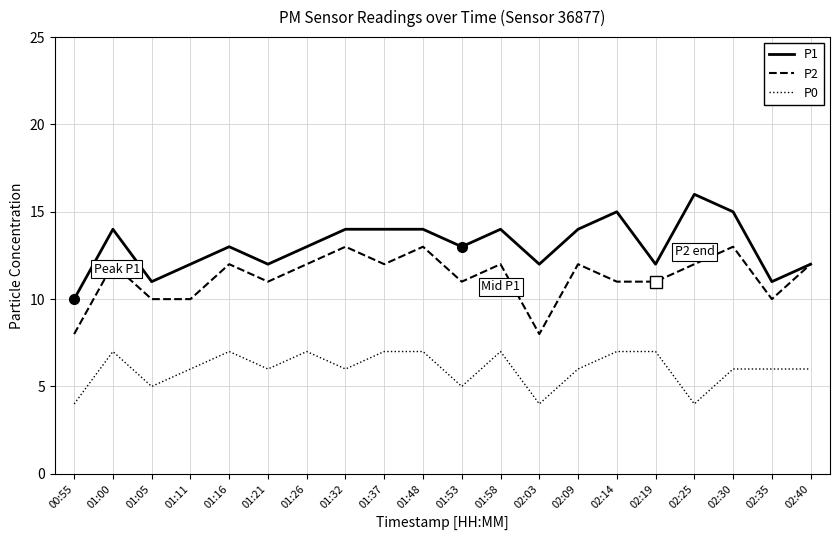

True or false: P2 and P0 intersect in this chart.

False